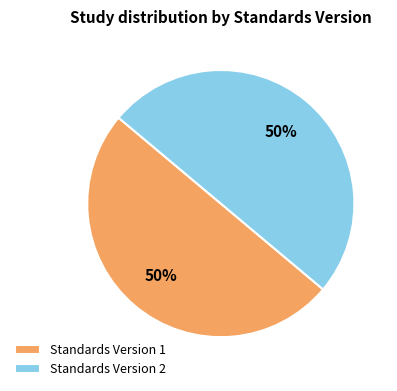

Approximately how many times larger is the value at Standards Version 1 compared to Standards Version 2?

1.0